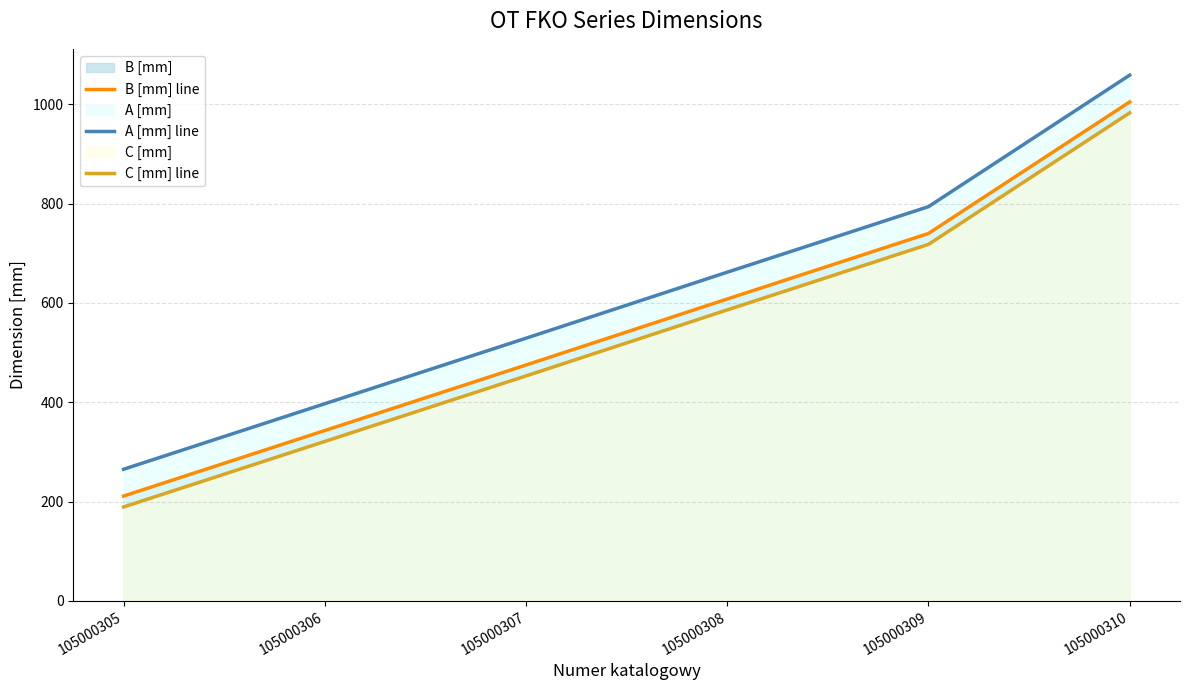

What is the difference between the A [mm] line values at 105000310 and 105000305?

794